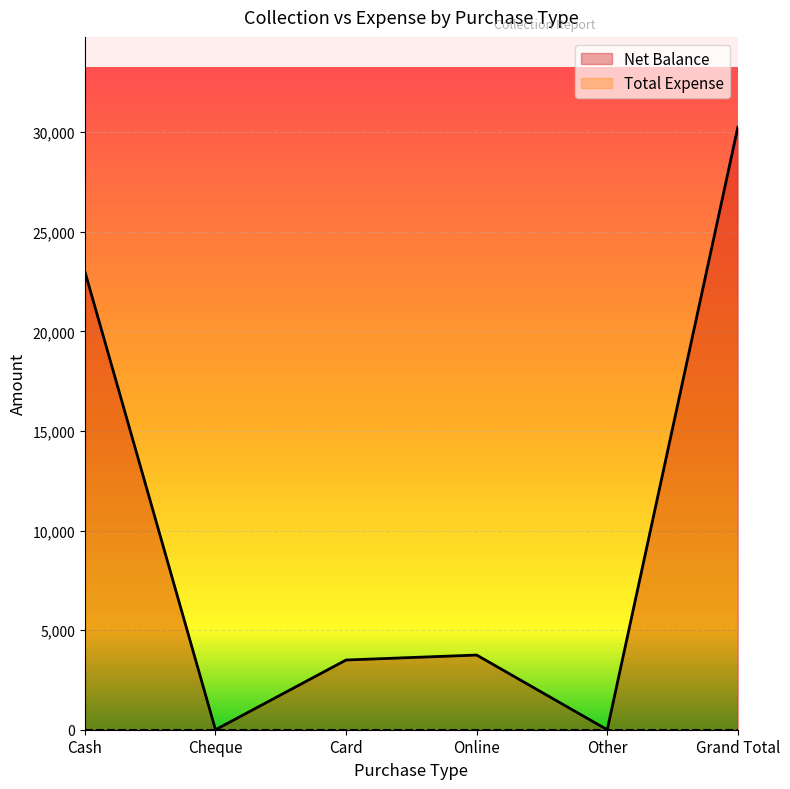

How many interior local valleys (lower than both neighbors) does the data have?

2